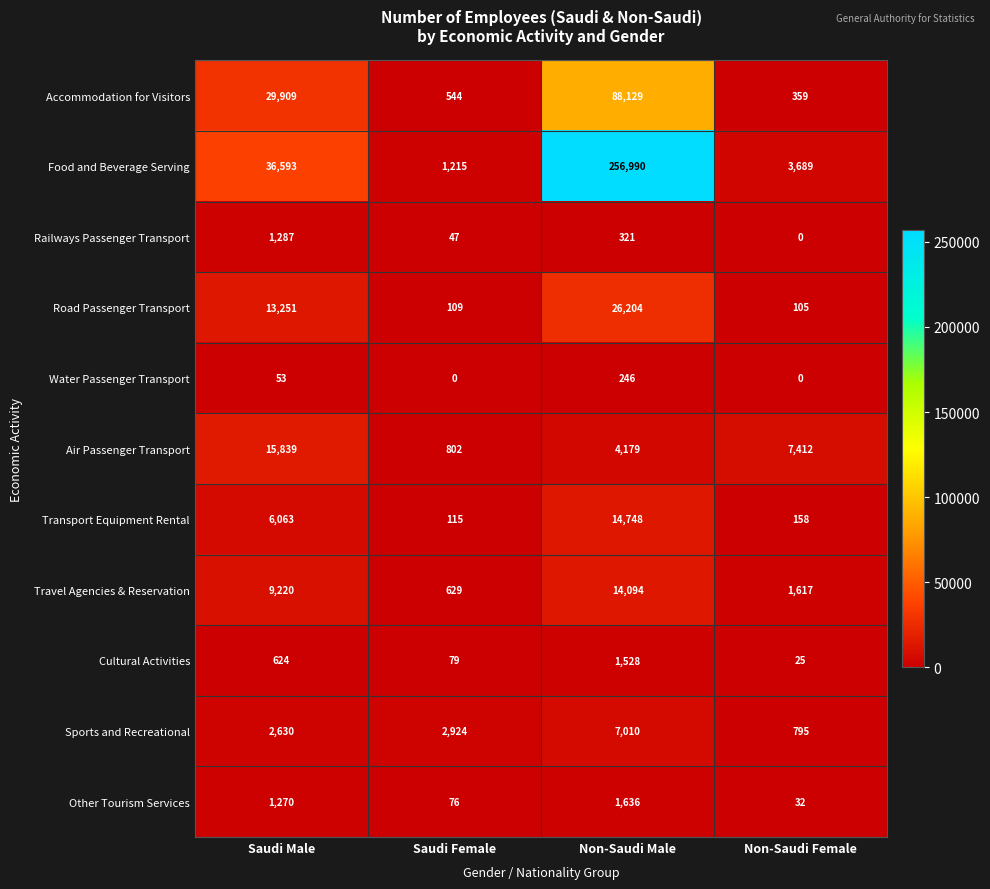

What is the total value across all series at Non-Saudi Female?

14192